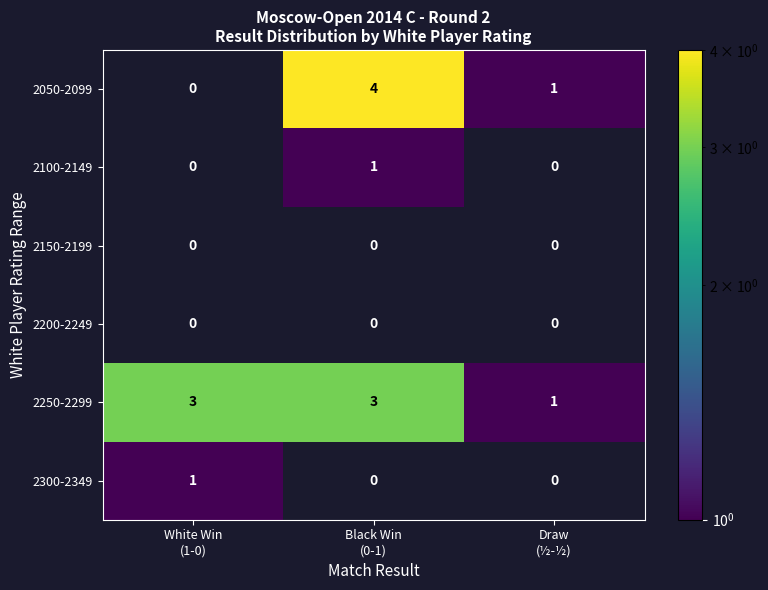

What is the difference between the highest and lowest values at Black Win
(0-1)?

4